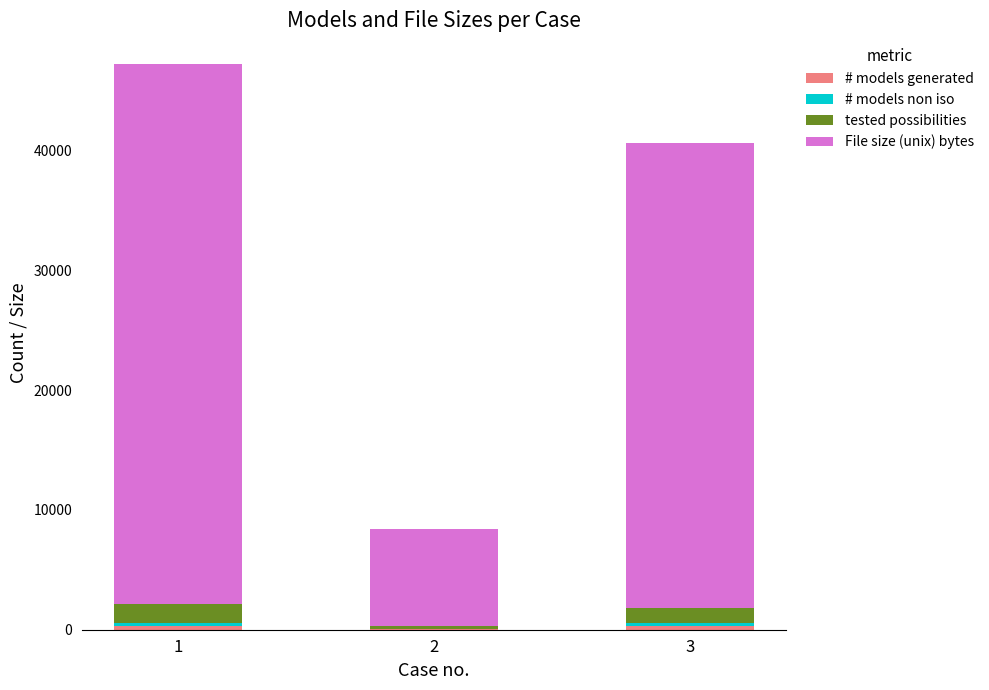

List the series in order of their peak value, lowest first.

# models non iso, # models generated, tested possibilities, File size (unix) bytes